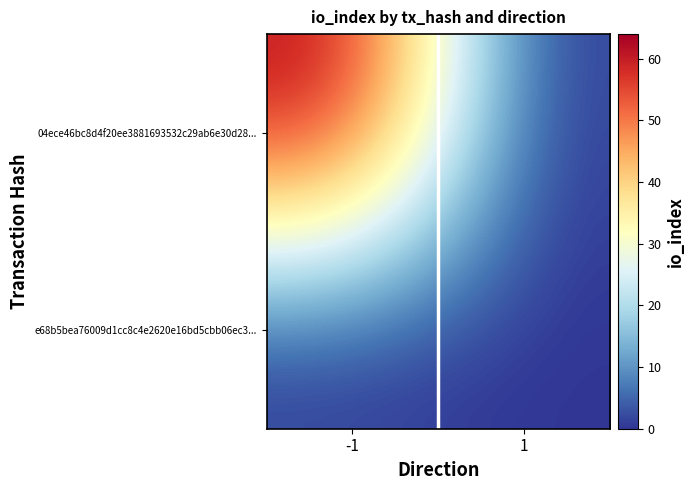

At which category is the sum across all series the highest?

-1